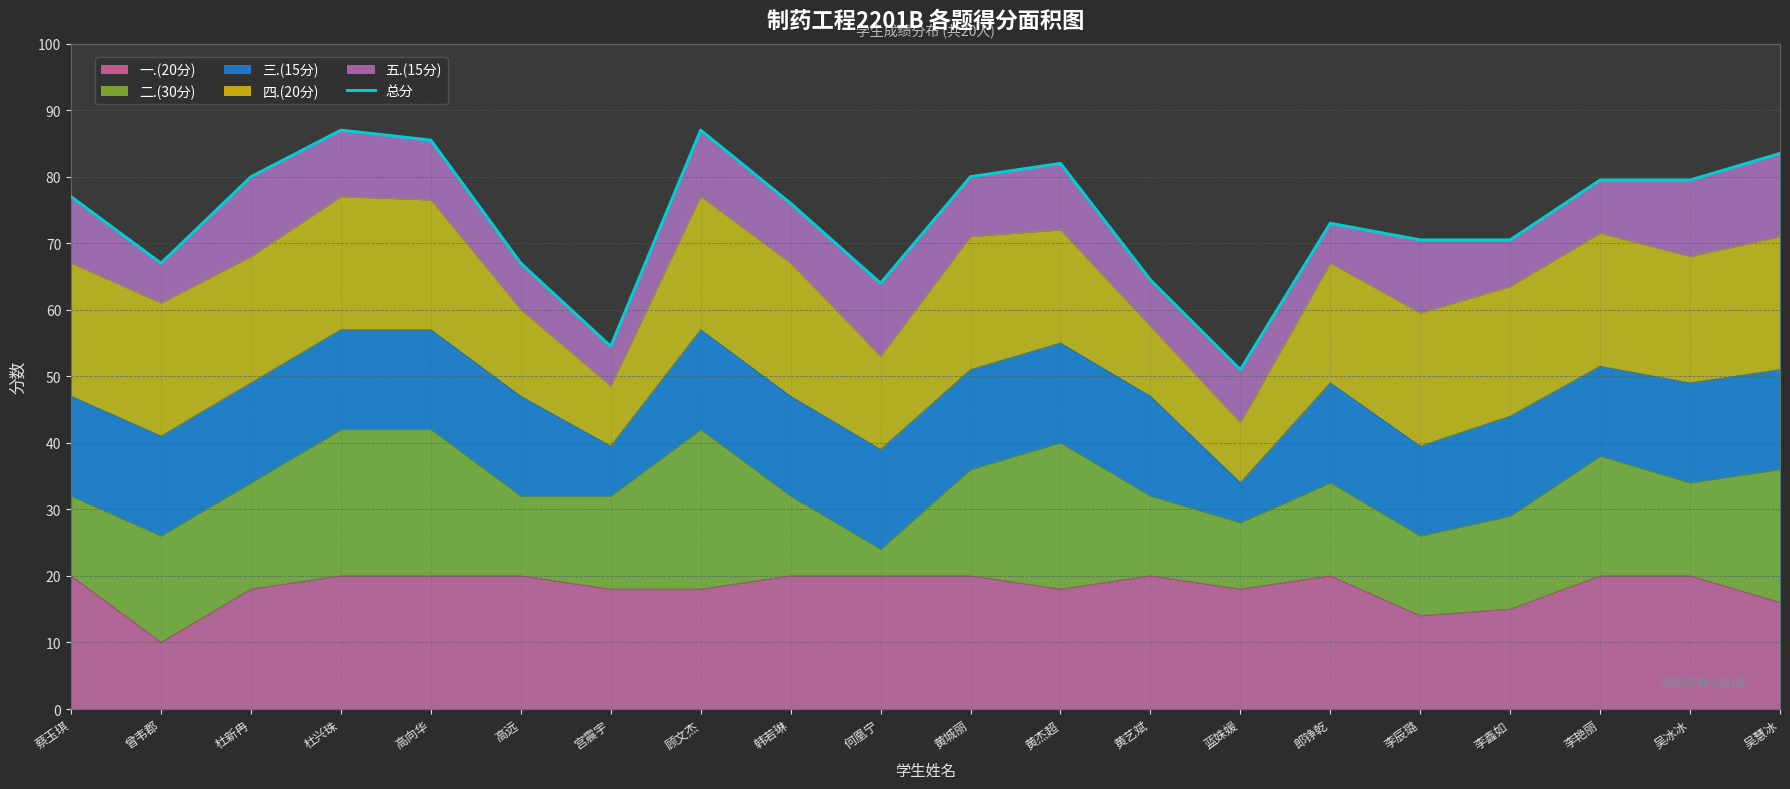

What is the difference between the values at 黄艺斌 and 顾文杰?

22.5